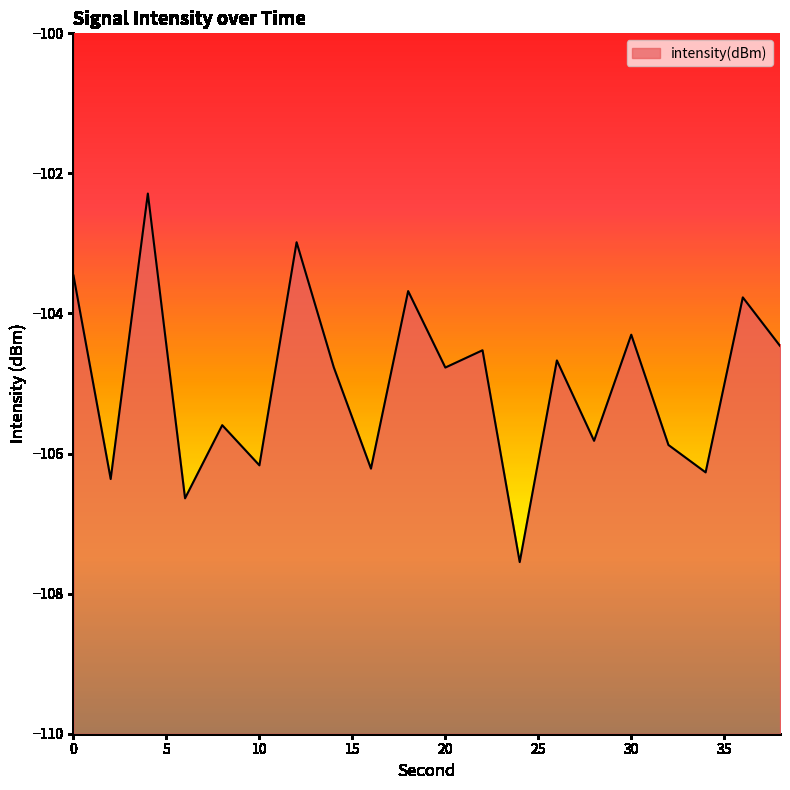

Between 32 and 12, which is larger?

12